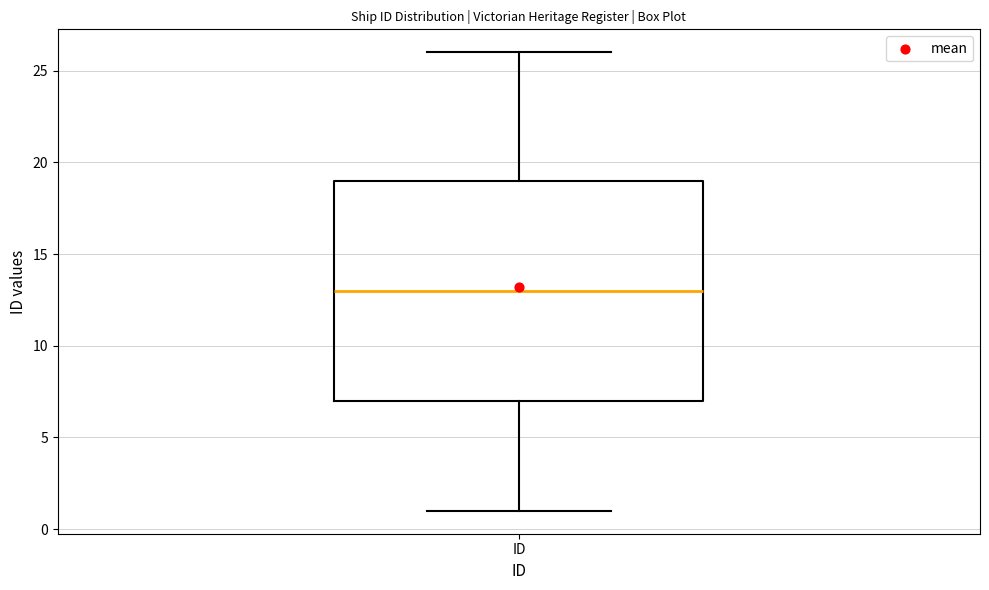

Where does the lower whisker of the box for ID end on the y-axis? The values are not printed on the chart, so give them approximately, as read against the axis.

1